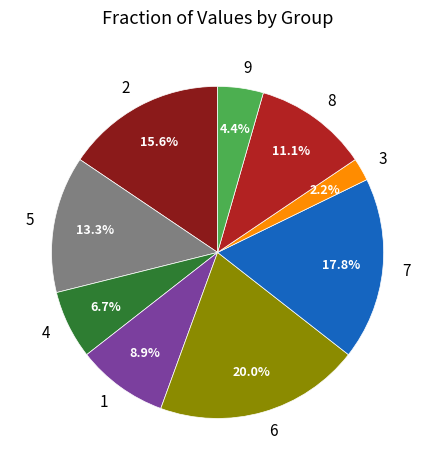

To the nearest percent, what percentage of the pie is 5?

13%